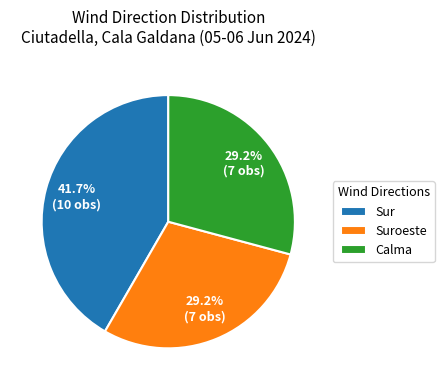

To the nearest percent, what portion does Suroeste represent?

29%